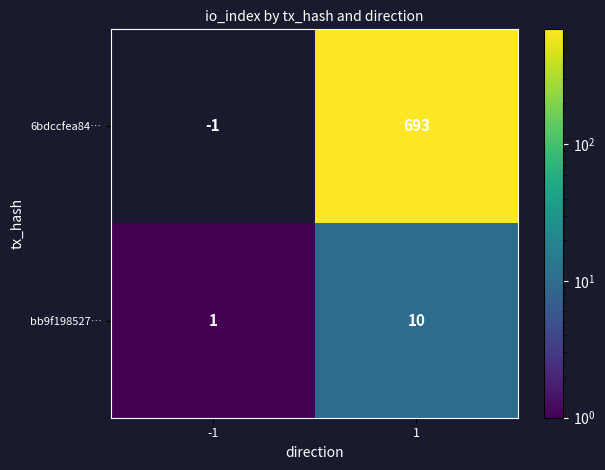

What is the difference between the maximum and minimum values in the 6bdccfea84… series?

694